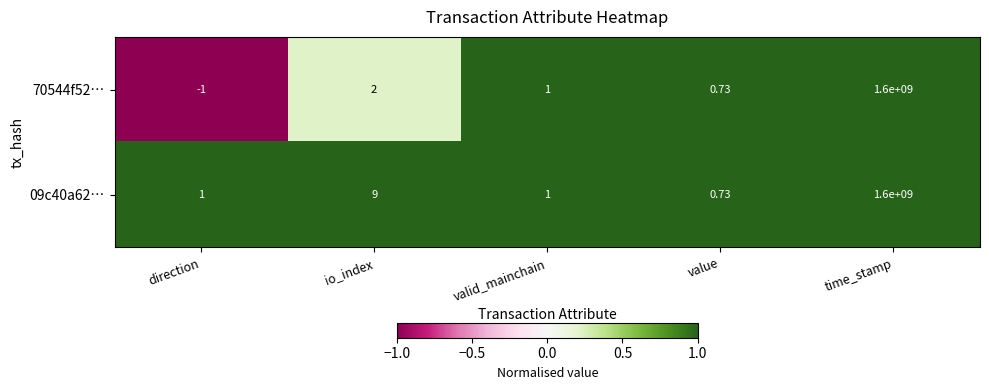

At which label is 70544f52… closest to 799999999?

io_index